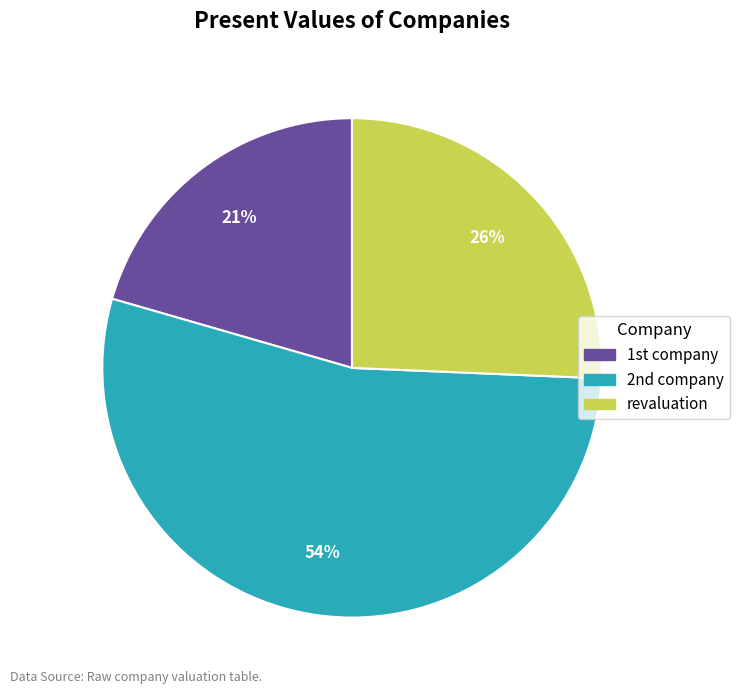

How many slices are in this pie chart?

3